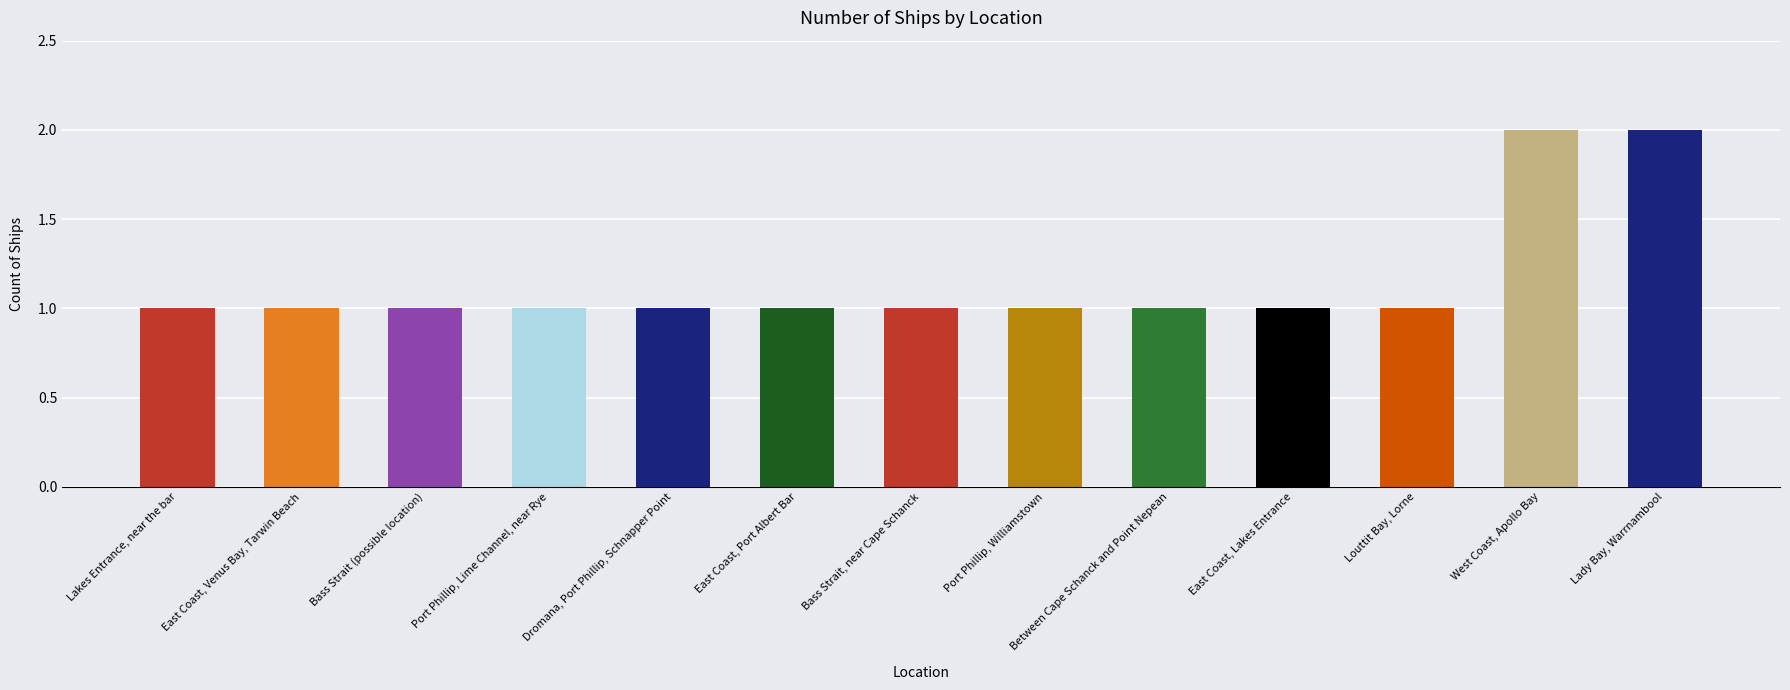

What is the greatest value displayed?

2